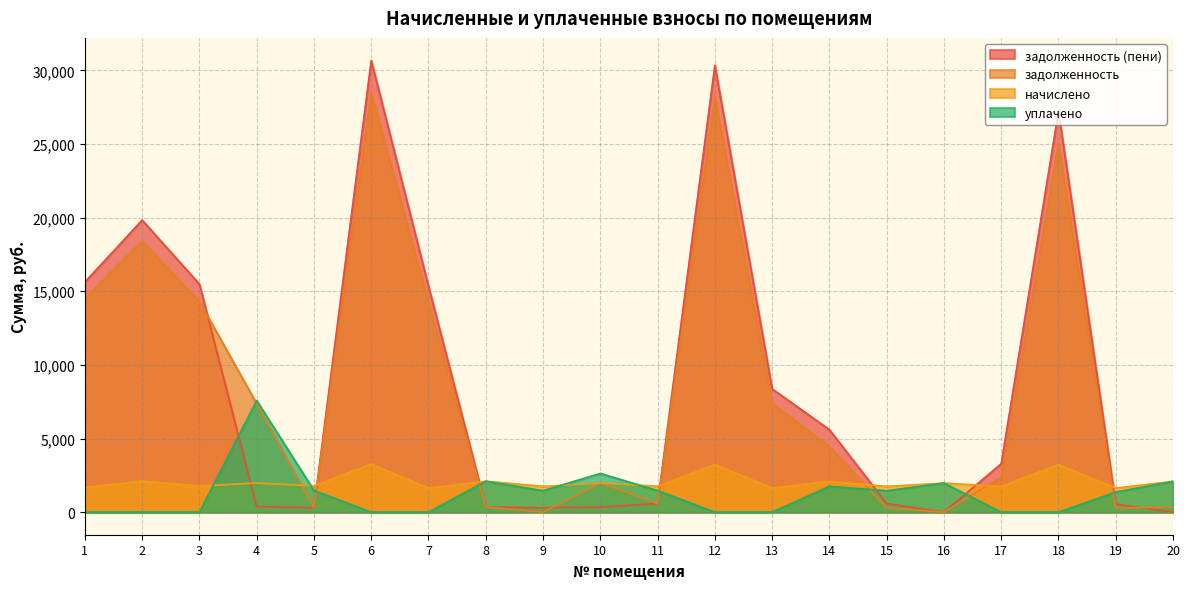

Reading right to left, extract all data points from this chart.

задолженность: 20=348.4	19=274.5	18=25040.6	17=2364.4	16=0.0	15=293.7	14=4460.6	13=7391.6	12=28163.8	11=582.4	10=1990.0	9=0.0	8=349.9	7=14234.8	6=28470.2	5=297.2	4=7366.7	3=14310.0	2=18406.0	1=14503.0
задолженность (пени): 20=0.0	19=544.8	18=27219.2	17=3286.8	16=0.0	15=582.9	14=5599.0	13=8367.3	12=30342.4	11=584.2	10=340.2	9=291.3	8=349.9	7=15336.0	6=30672.5	5=297.2	4=375.0	3=15485.0	2=19829.7	1=15624.9
начислено: 20=2090.6	19=1633.8	18=3232.5	17=1743.6	16=1972.0	15=1748.0	14=2090.6	13=1638.2	12=3232.5	11=1756.8	10=1972.0	9=1748.0	8=2099.4	7=1633.8	6=3267.7	5=1783.1	4=1976.4	3=1774.4	2=2112.5	1=1664.6
уплачено: 20=2090.6	19=1361.5	18=0.0	17=0.0	16=1972.0	15=1456.7	14=1752.6	13=0.0	12=0.0	11=1465.0	10=2628.2	9=1456.7	8=2098.7	7=0.0	6=0.0	5=1473.5	4=7576.2	3=0.0	2=0.0	1=0.0